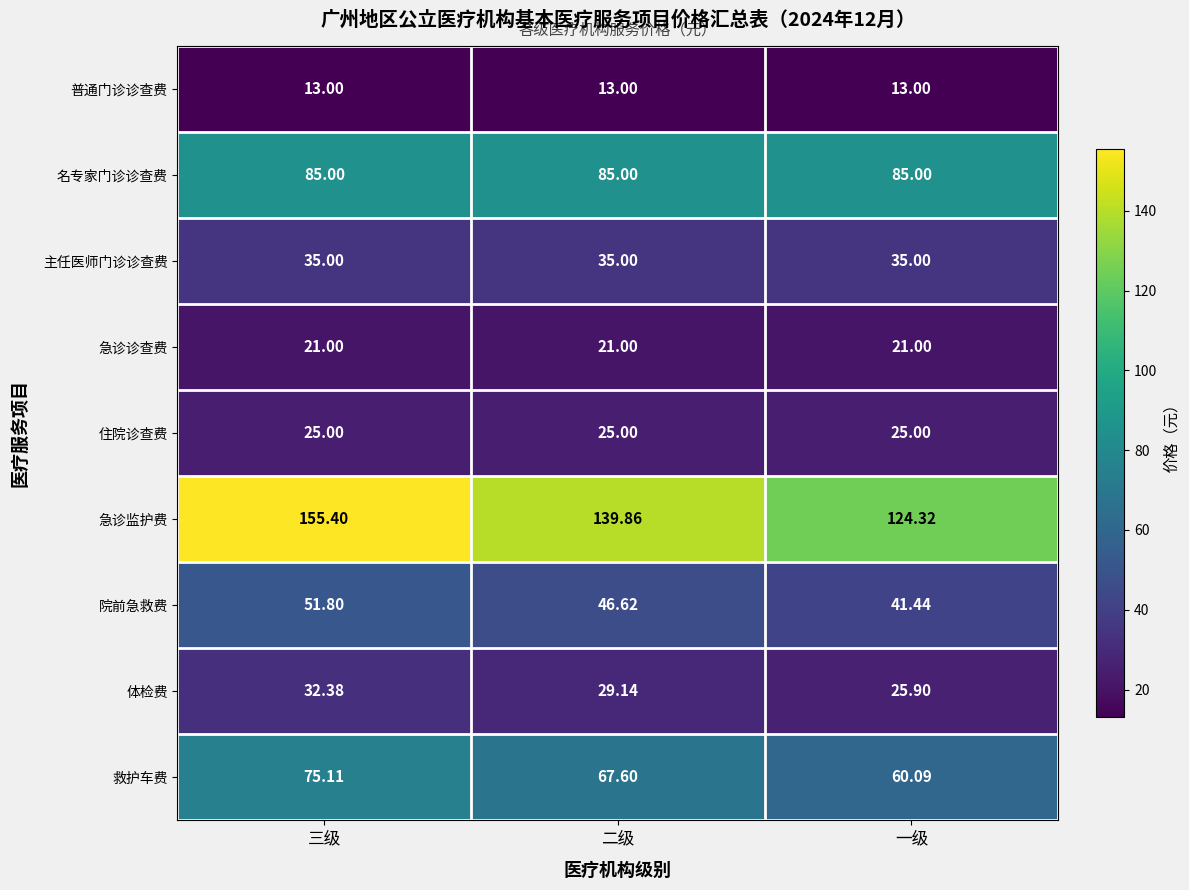

Which series has the largest range (max minus min)?

急诊监护费